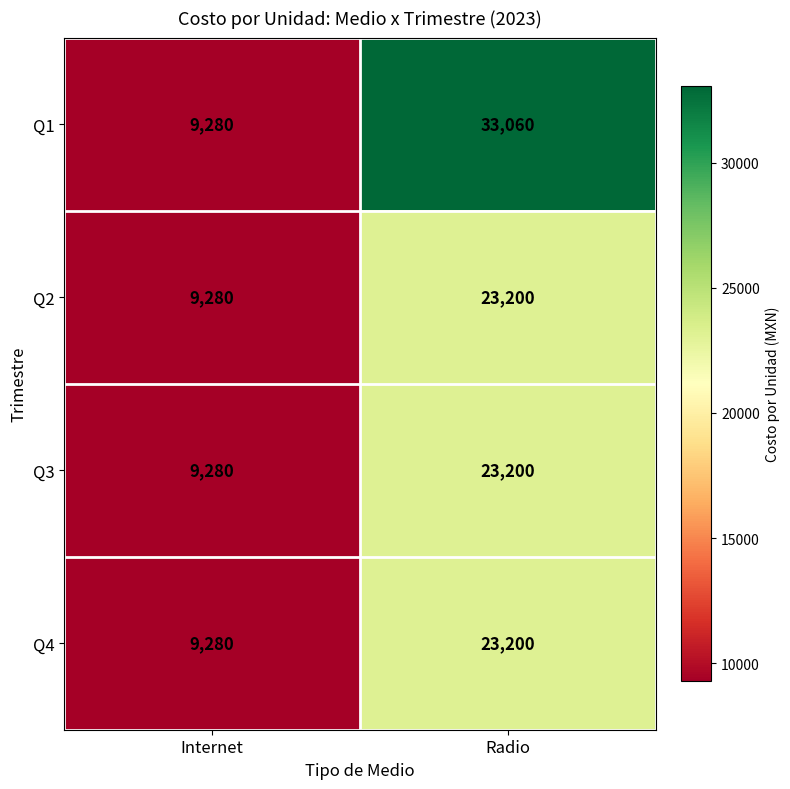

Rank the categories by Q4 value from lowest to highest.

Internet, Radio